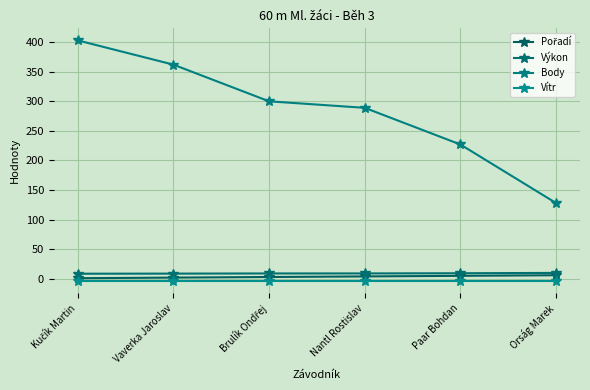

How many data points does each series have?

6